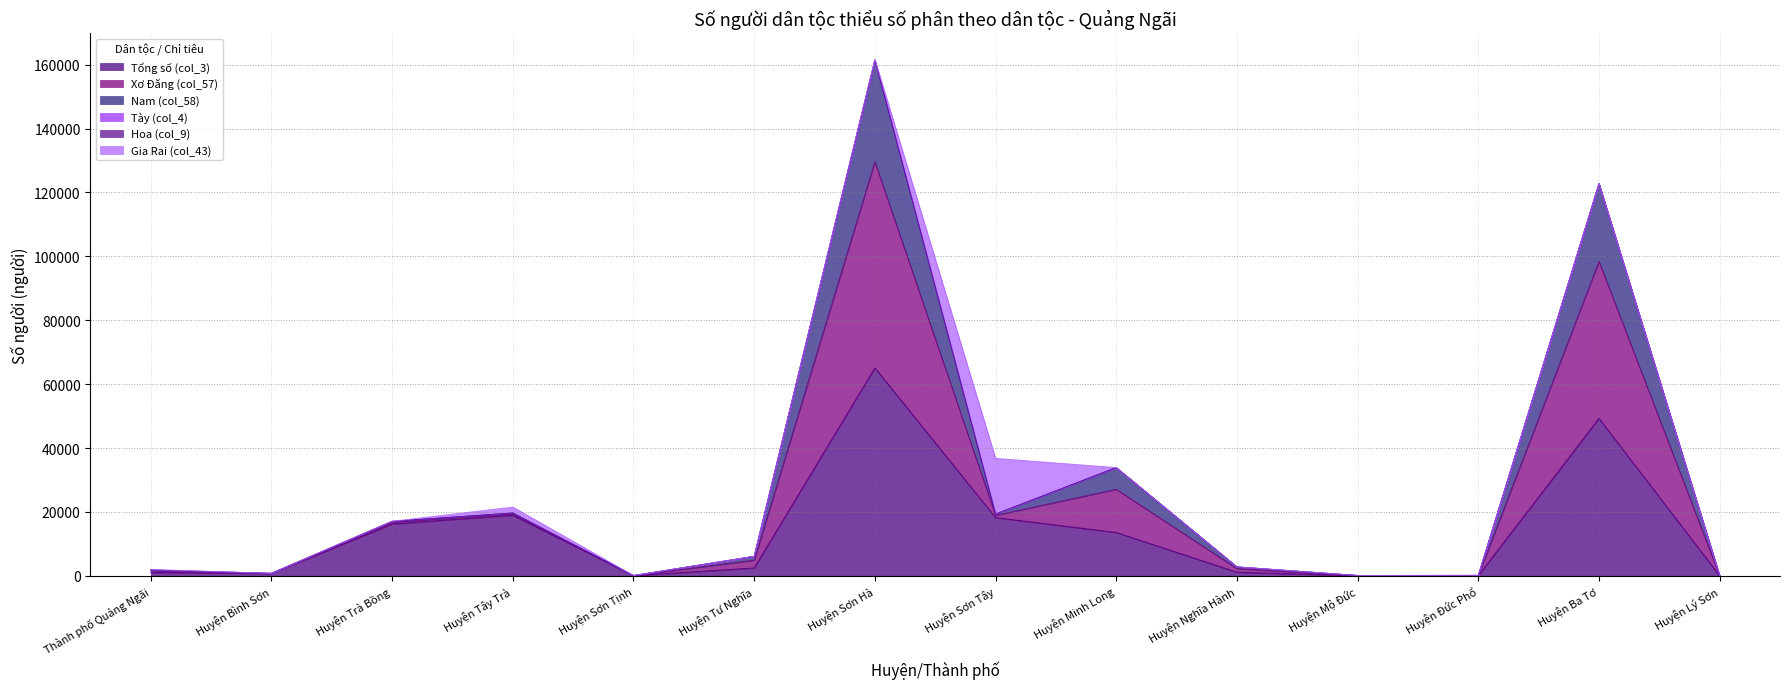

True or false: Nam (col_58) has a value of 1880 at Thành phố Quảng Ngãi.

True